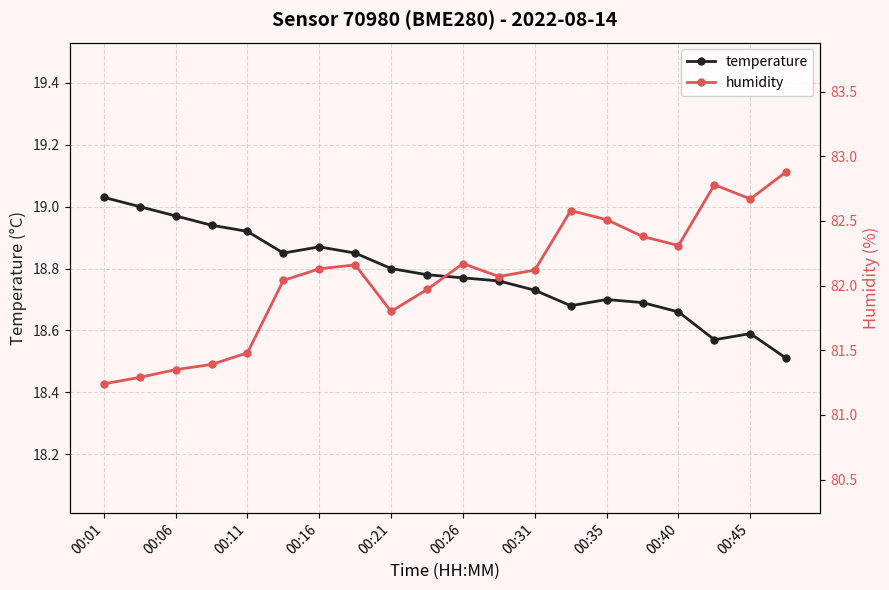

What is the lowest value of the temperature series?

18.5